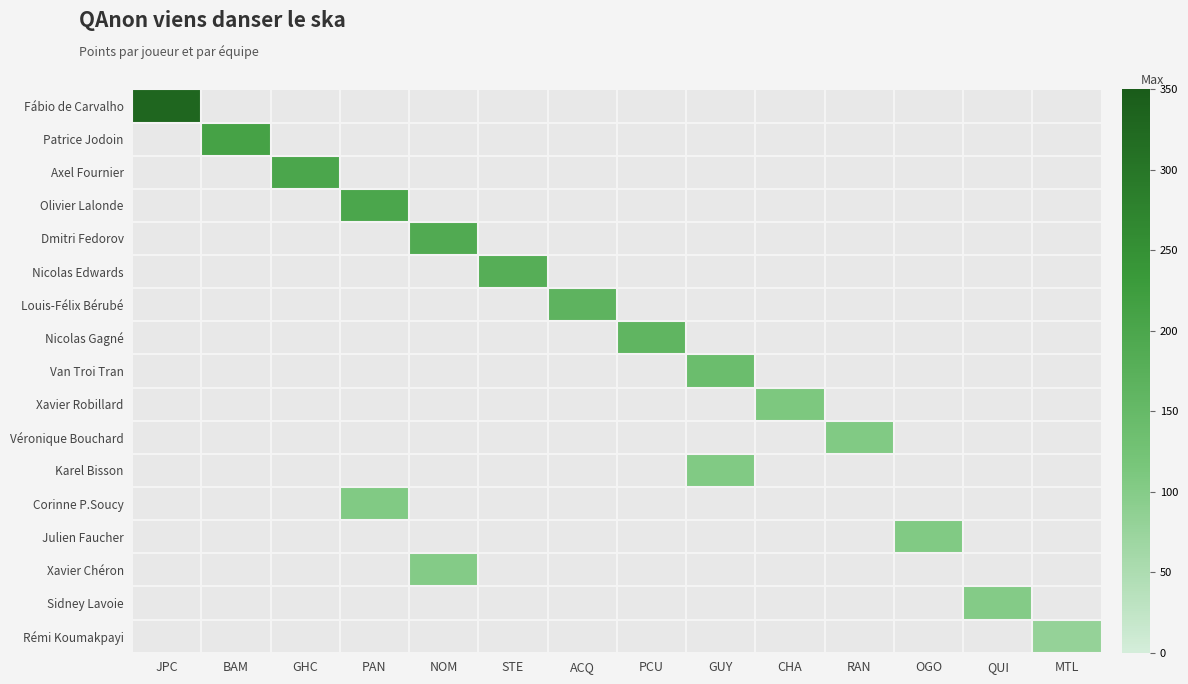

What is the smallest value displayed?

80.0